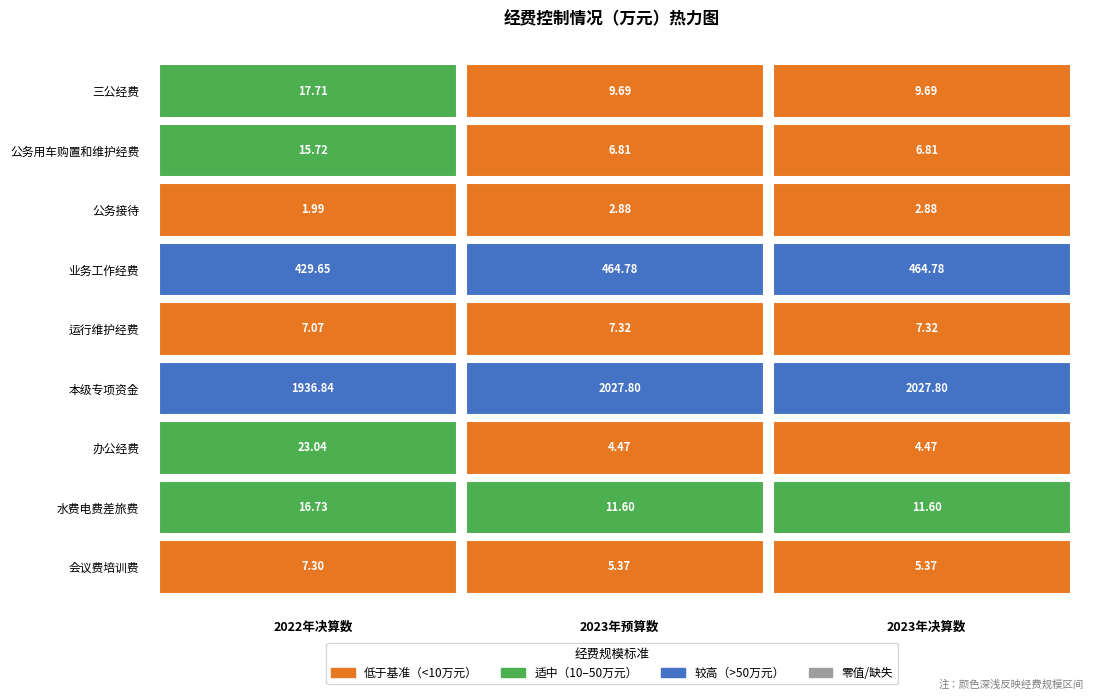

The 水费电费差旅费 series shows 17.7 at 2. True or false?

False